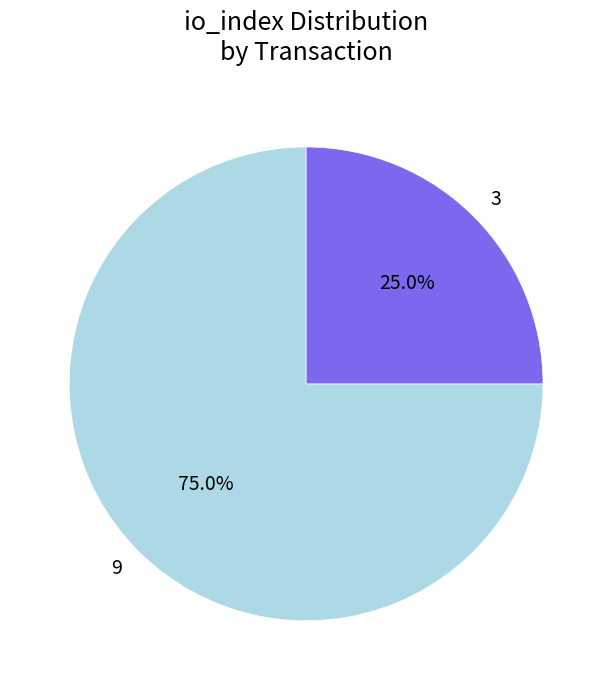

Is there a majority slice in this chart?

Yes